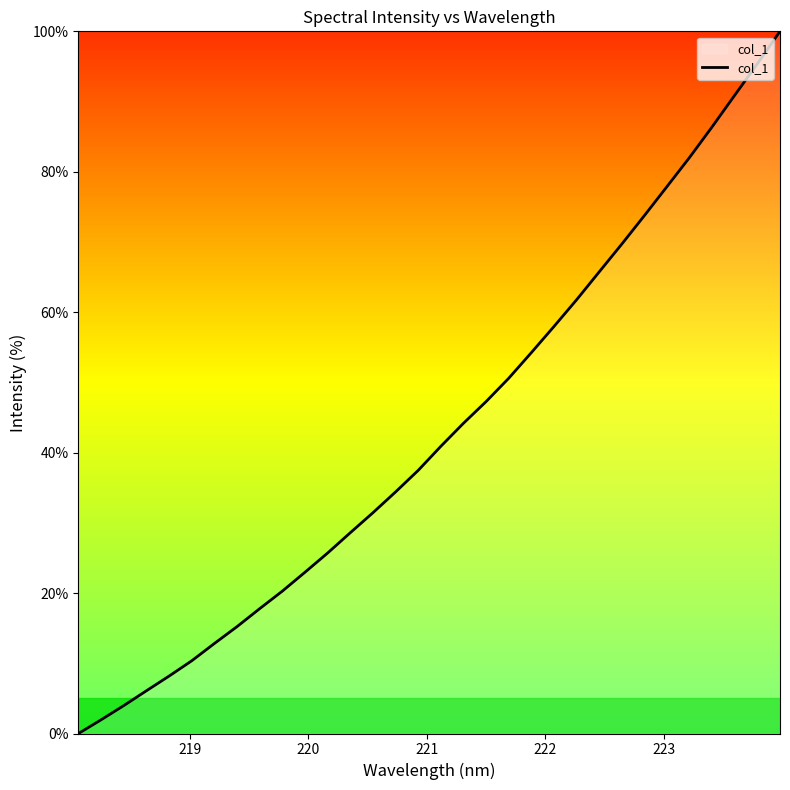

What is the greatest value displayed?

100.0